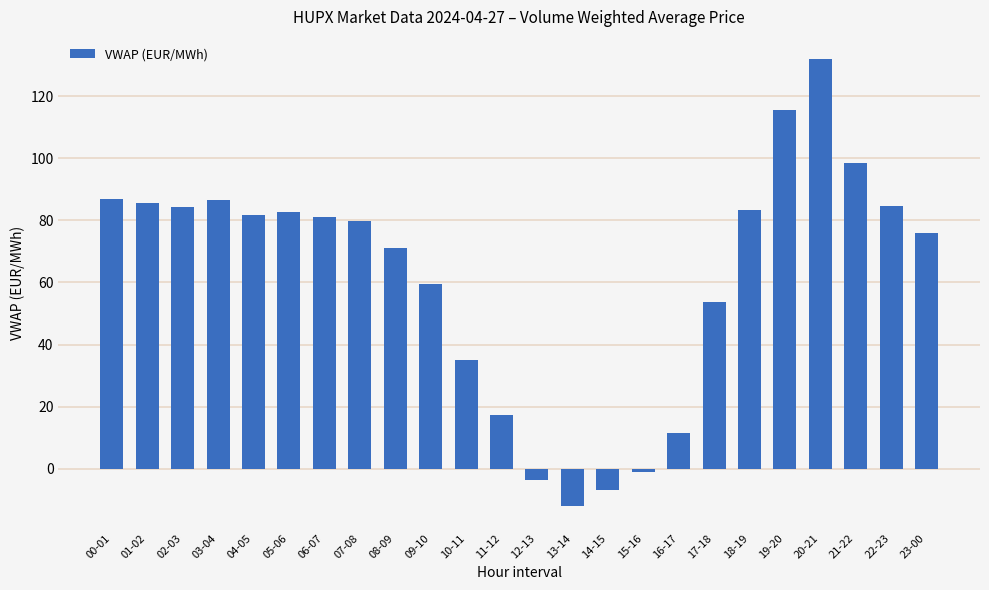

What is the label of the 10th bar from the right?

14-15